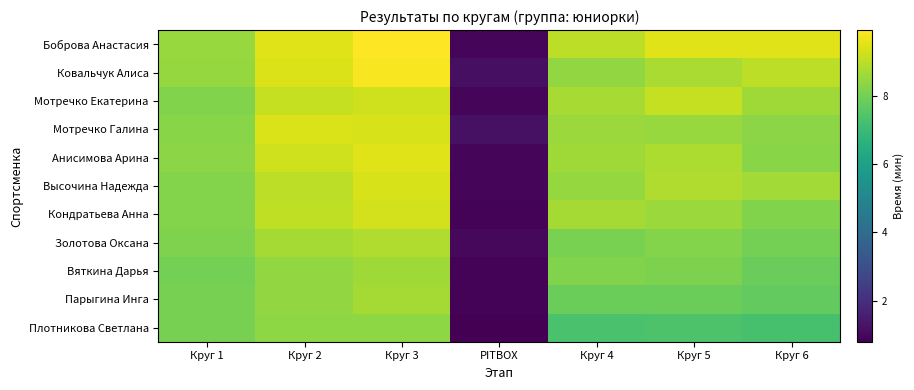

Rank the series at Круг 2 from highest to lowest value.

Боброва Анастасия, Ковальчук Алиса, Мотречко Галина, Анисимова Арина, Мотречко Екатерина, Кондратьева Анна, Высочина Надежда, Золотова Оксана, Вяткина Дарья, Парыгина Инга, Плотникова Светлана